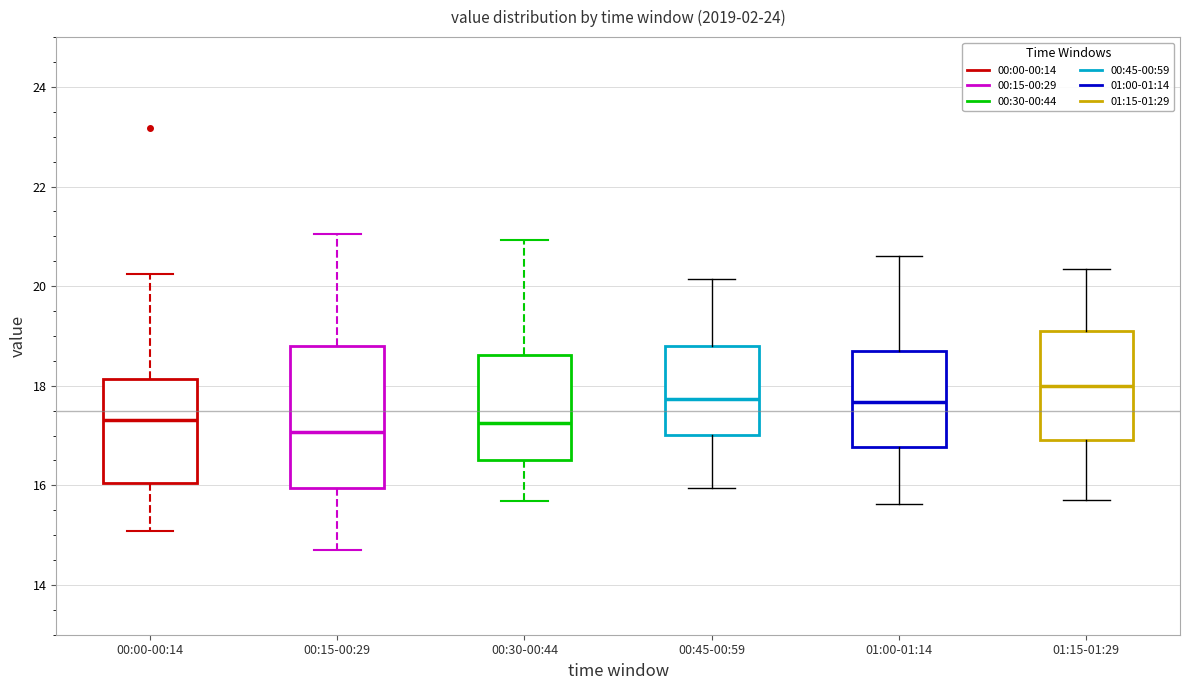

Which box's median line is the highest?

01:15-01:29